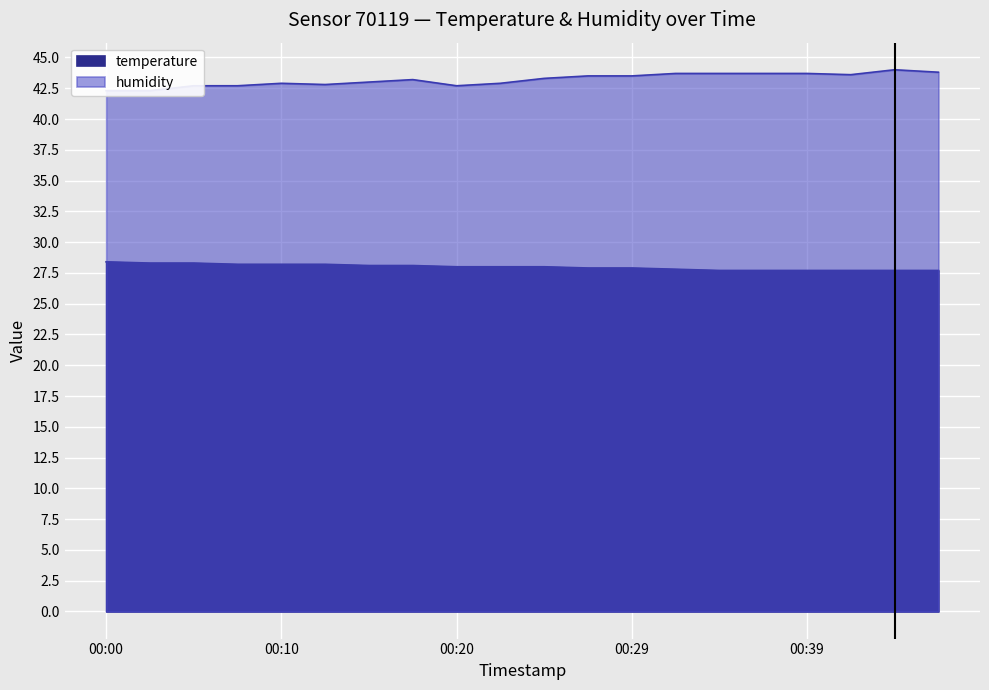

How many interior local valleys does the humidity series have?

3